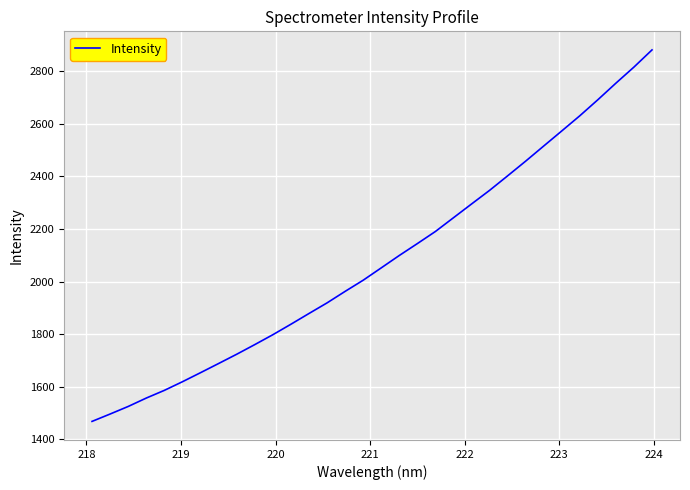

Does the chart have visible grid lines?

Yes